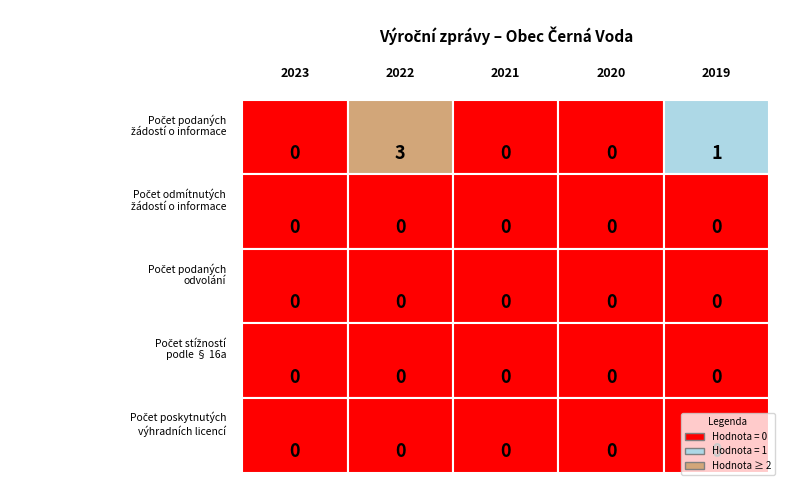

At which label is Počet podaných žádostí o informace closest to 1?

2019